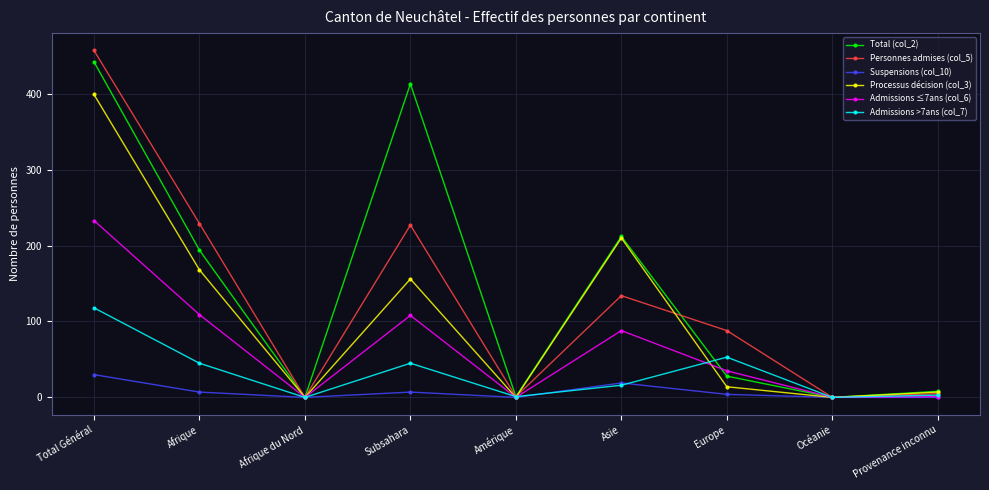

What is the difference between the second highest and second lowest values in the Processus décision (col_3) series?

210